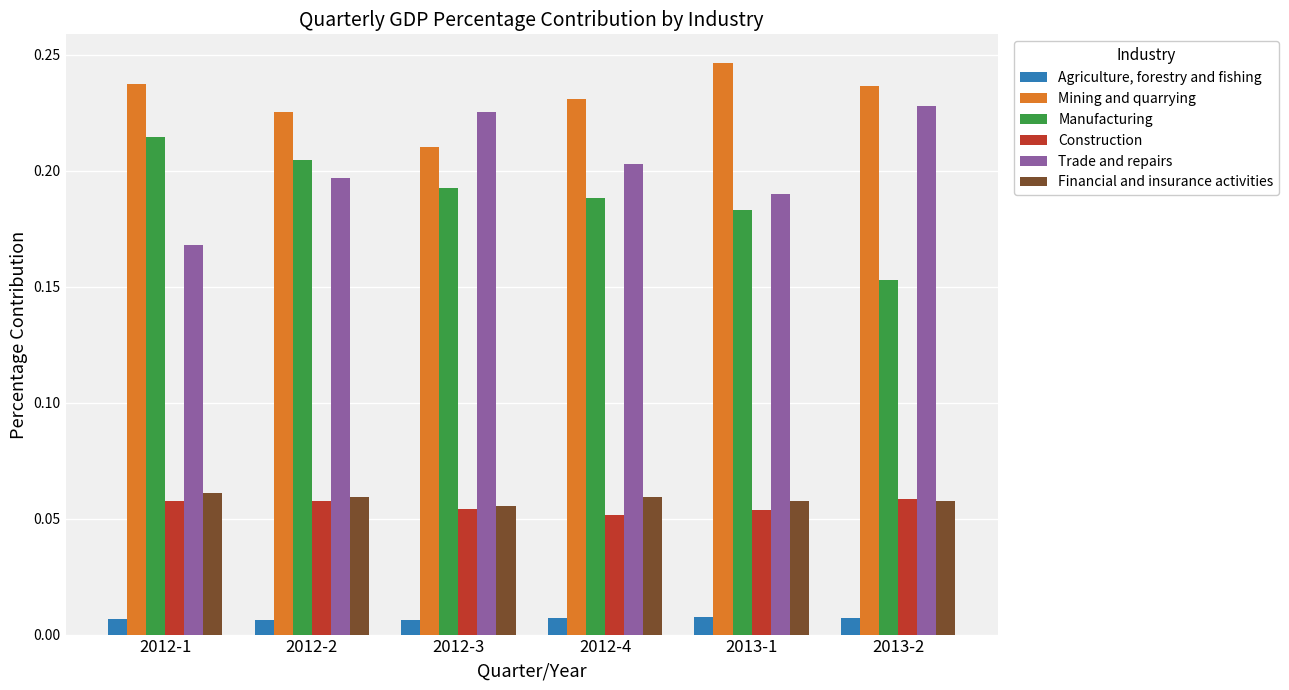

The value of Manufacturing at 2012-1 is 0.1. True or false?

False